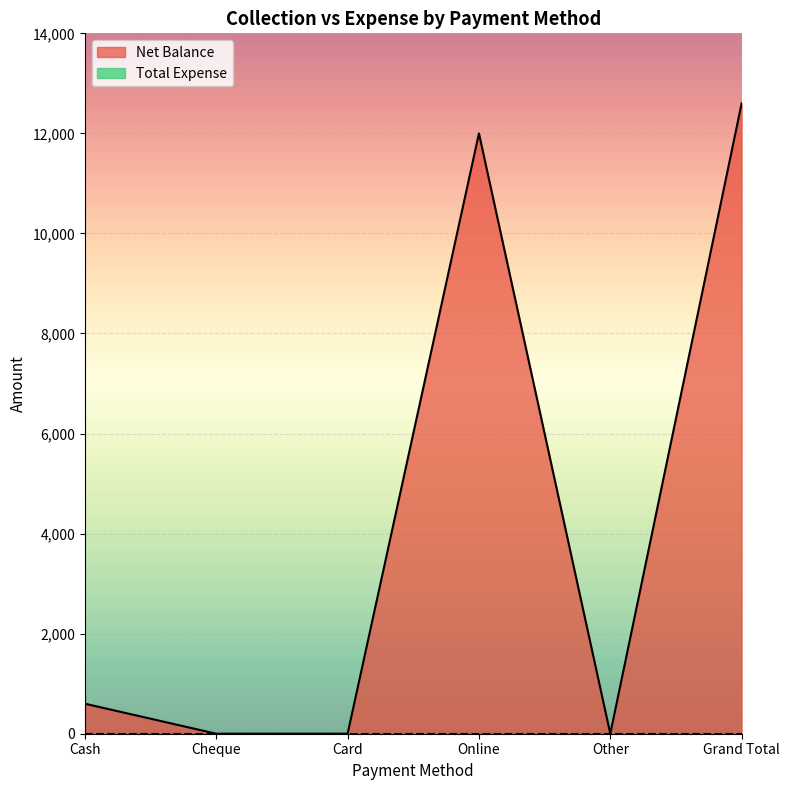

What is the sum of the values at Grand Total and Cash?

13200